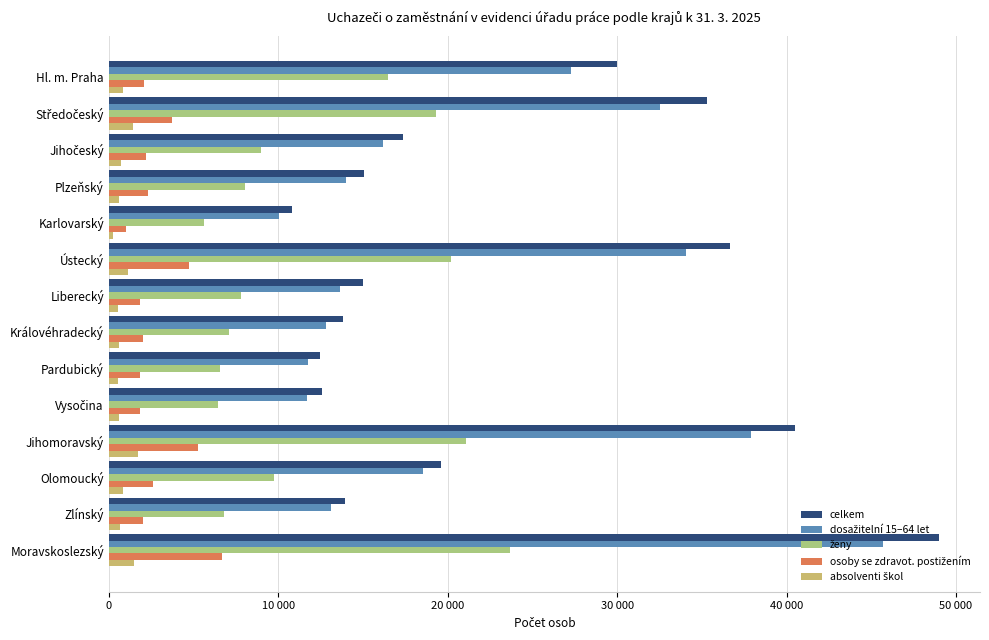

At which category is the sum across all series the highest?

Moravskoslezský